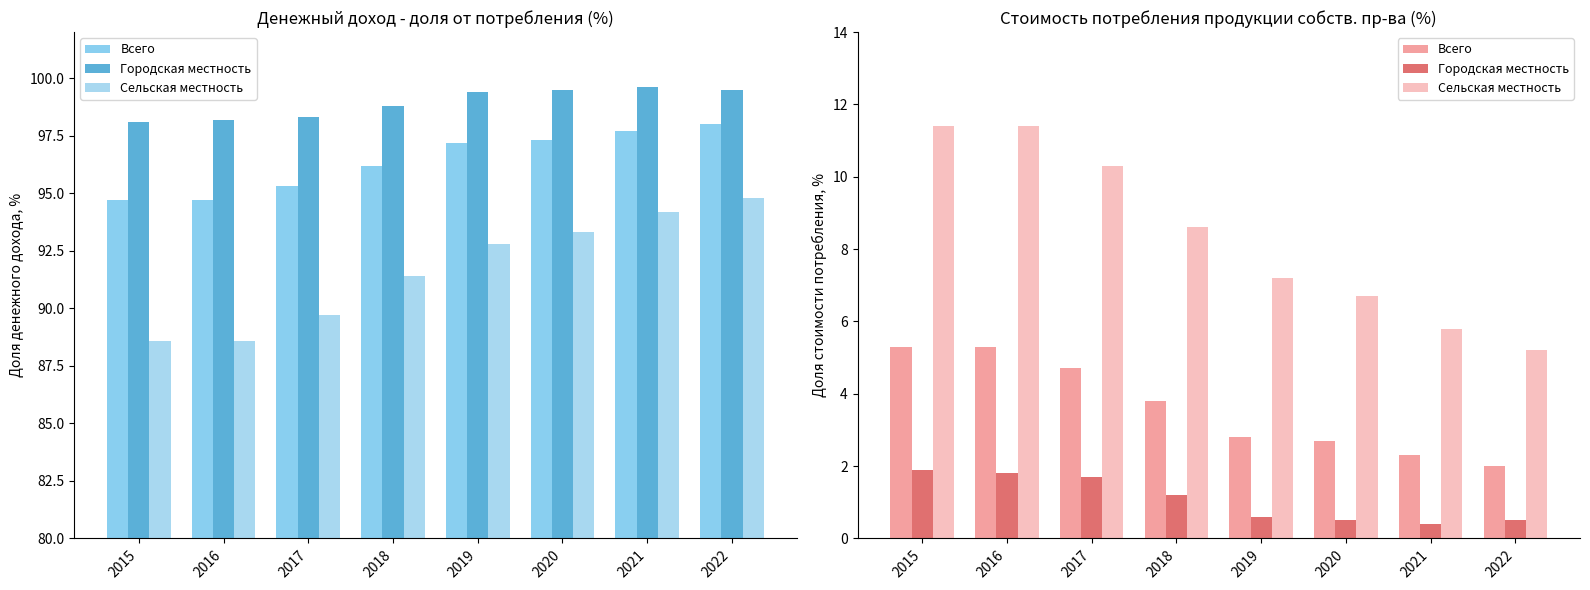

Where does the Всего series first go above 3?

2015